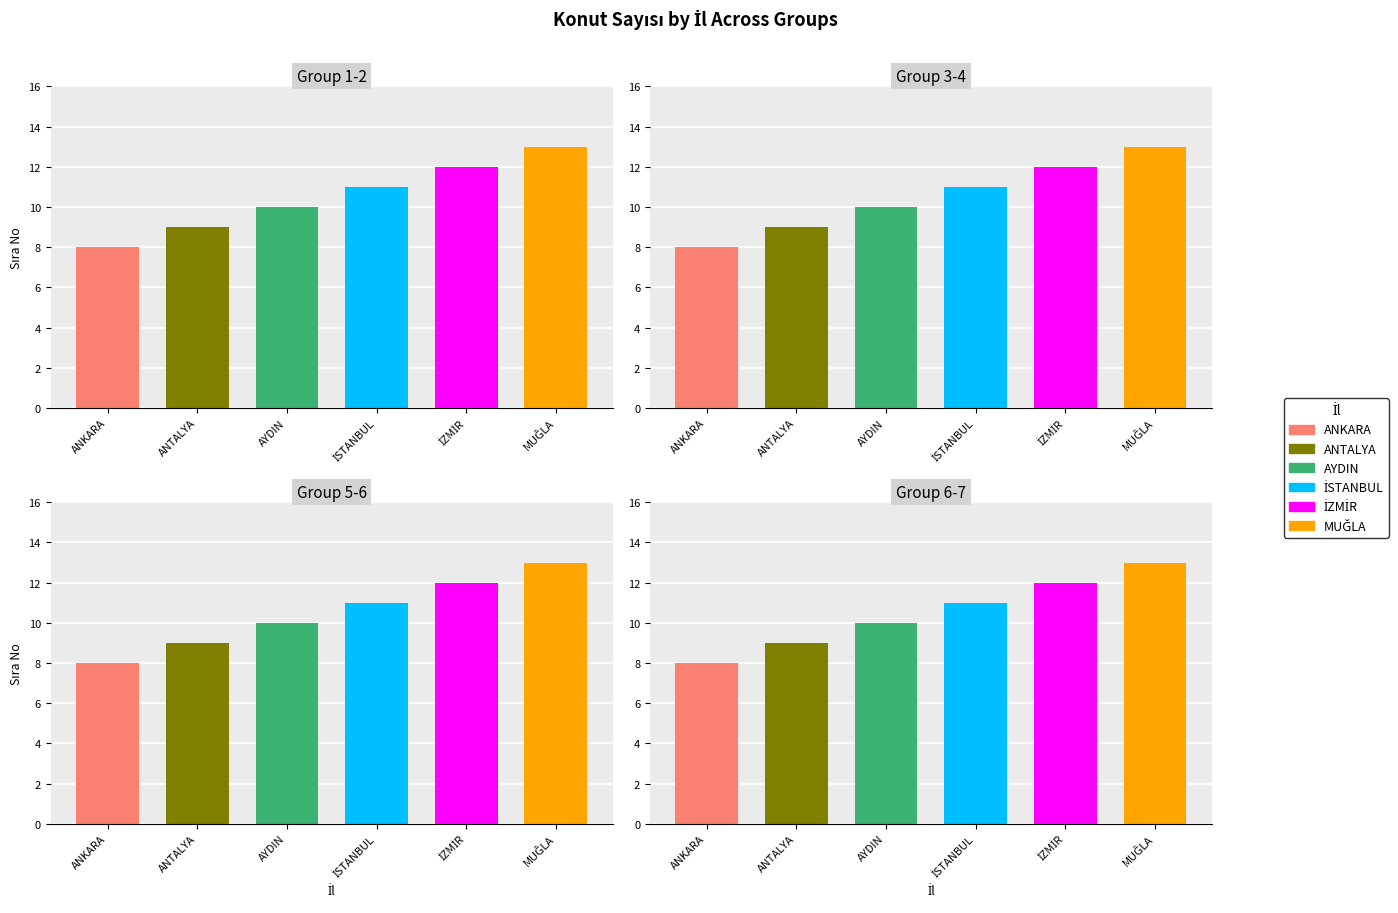

What is the value of the İSTANBUL bar at the 7th from the left?

11